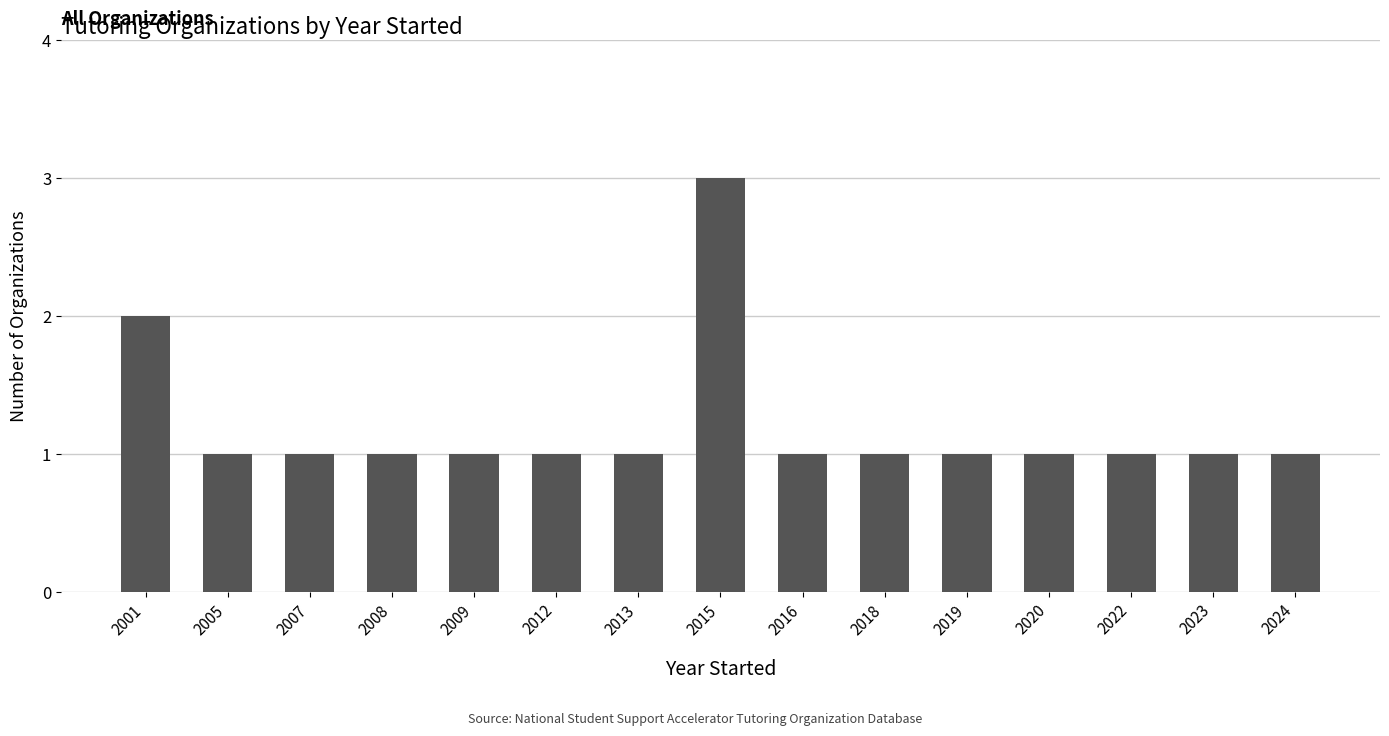

What is the sum of all values?

18